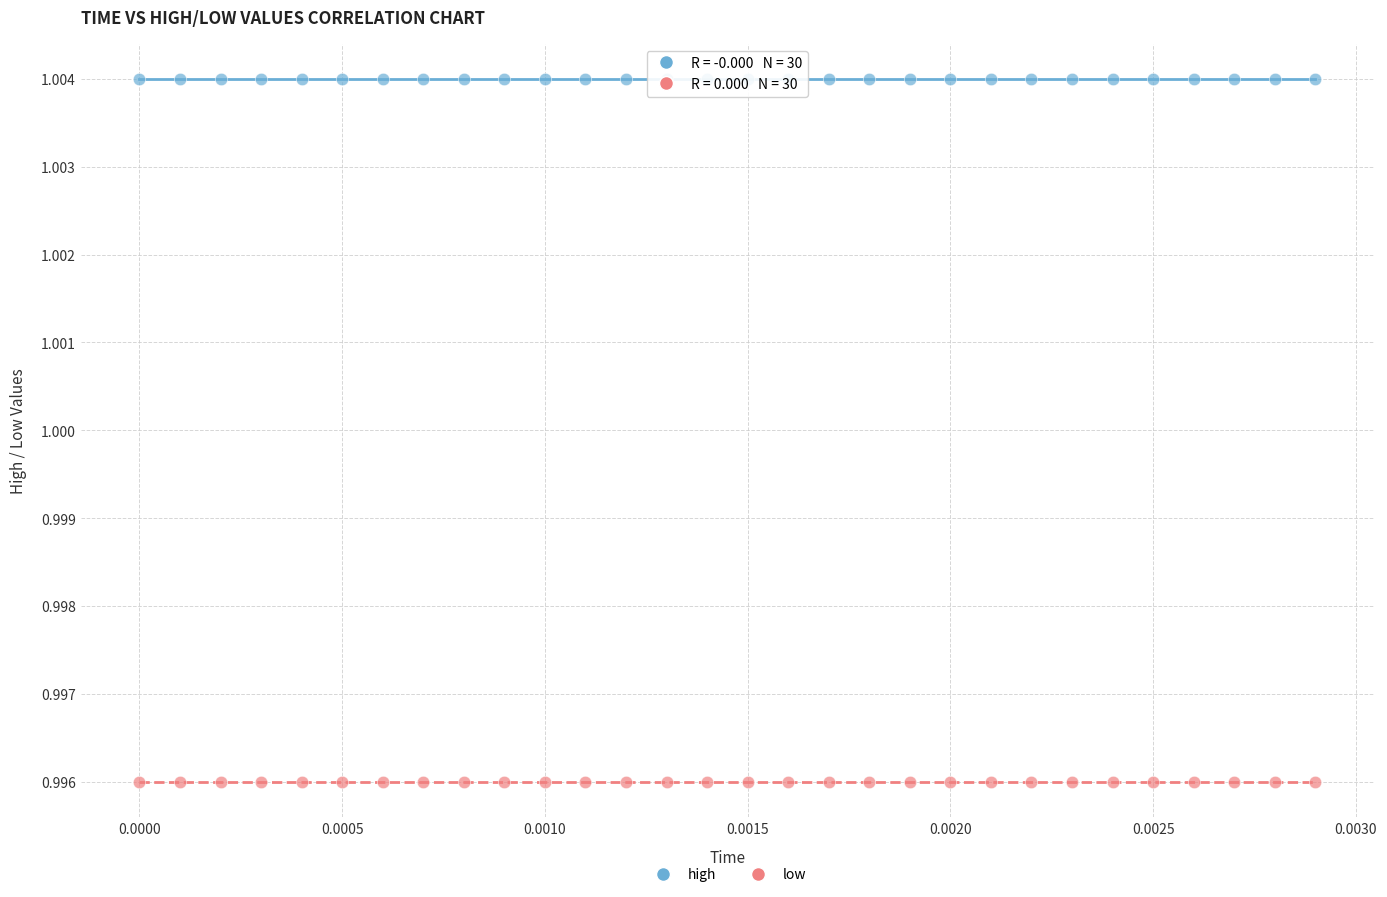

Which series reaches the maximum Y coordinate?

high